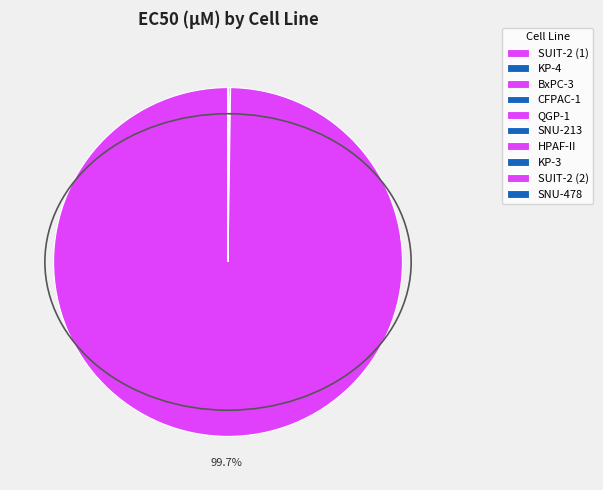

Rank the categories by value from lowest to highest.

KP-4, SNU-213, KP-3, SUIT-2 (2), CFPAC-1, HPAF-II, SNU-478, BxPC-3, SUIT-2 (1), QGP-1